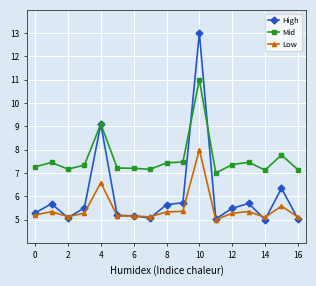

Which series has the widest spread of values?

High